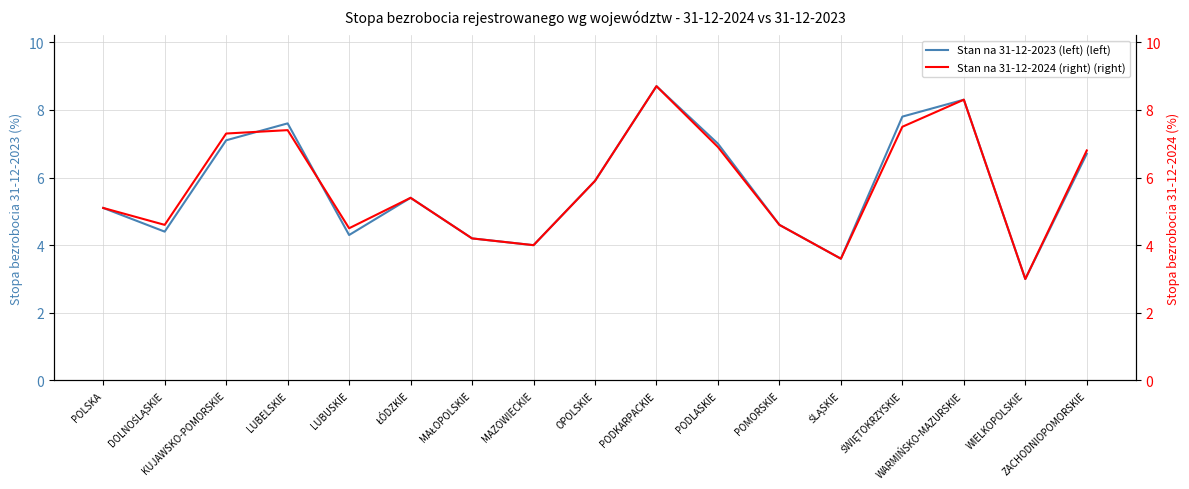

At how many categories does at least one series exceed 6?

7